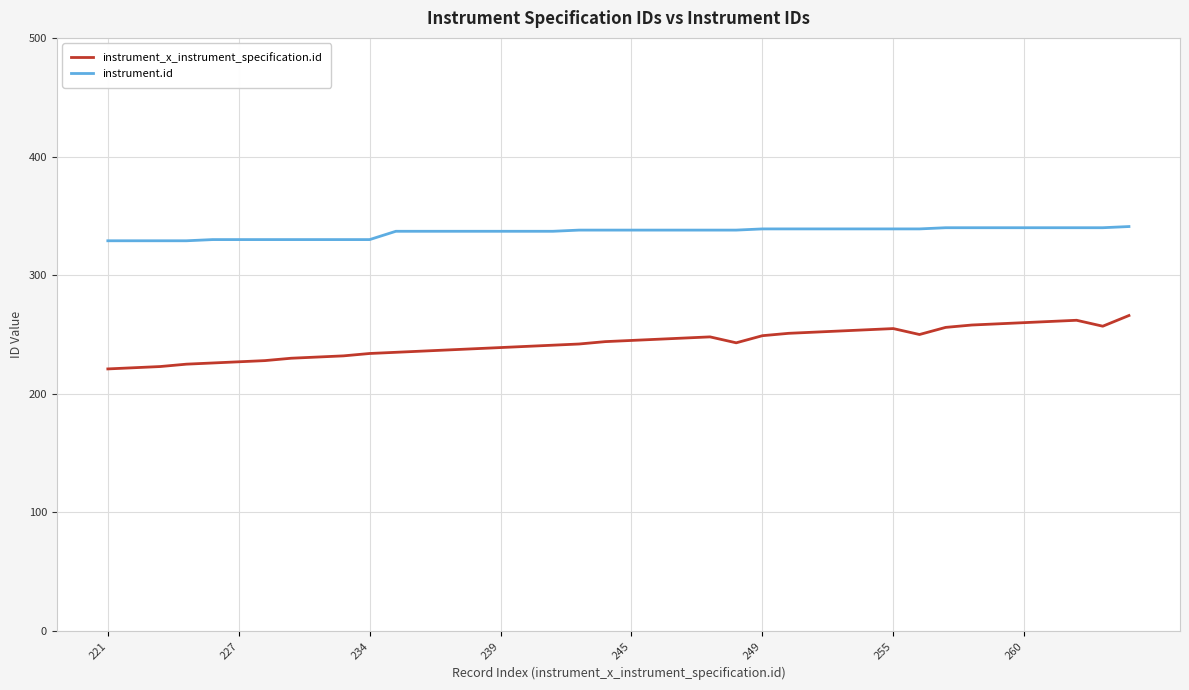

What is the difference between the second highest and second lowest values in the instrument.id series?

11